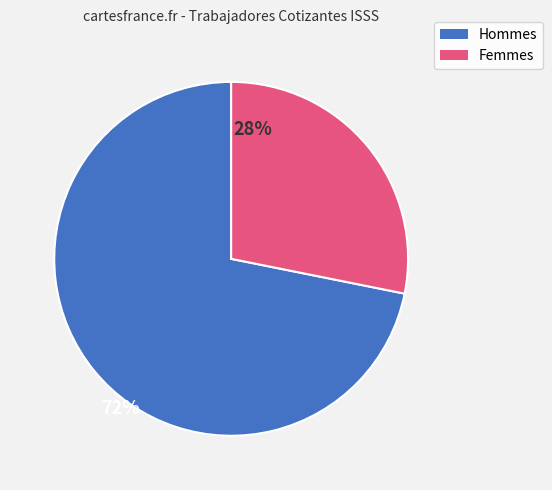

The Femmes slice represents 28% of the pie. True or false?

True